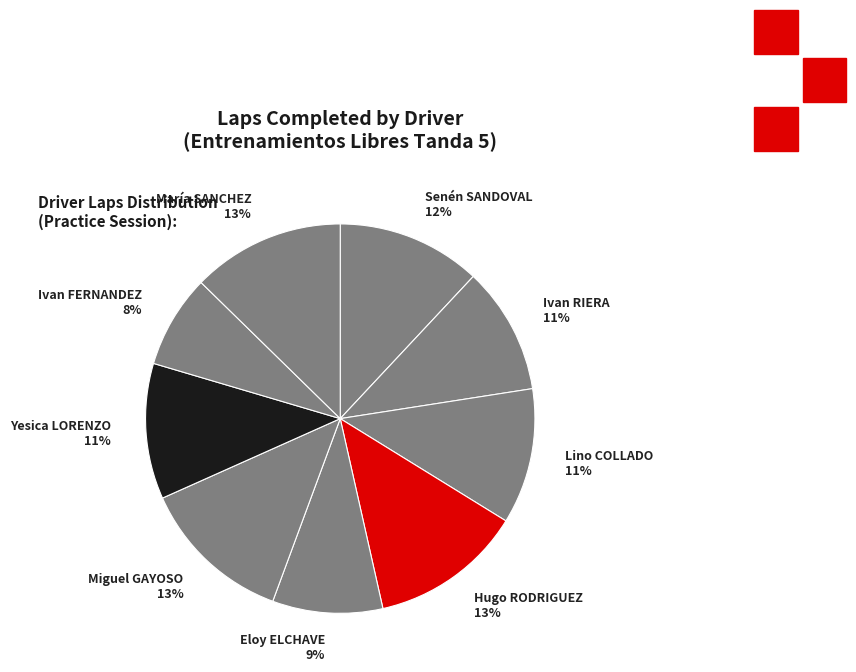

True or false: Senén SANDOVAL accounts for 22% of the total.

False